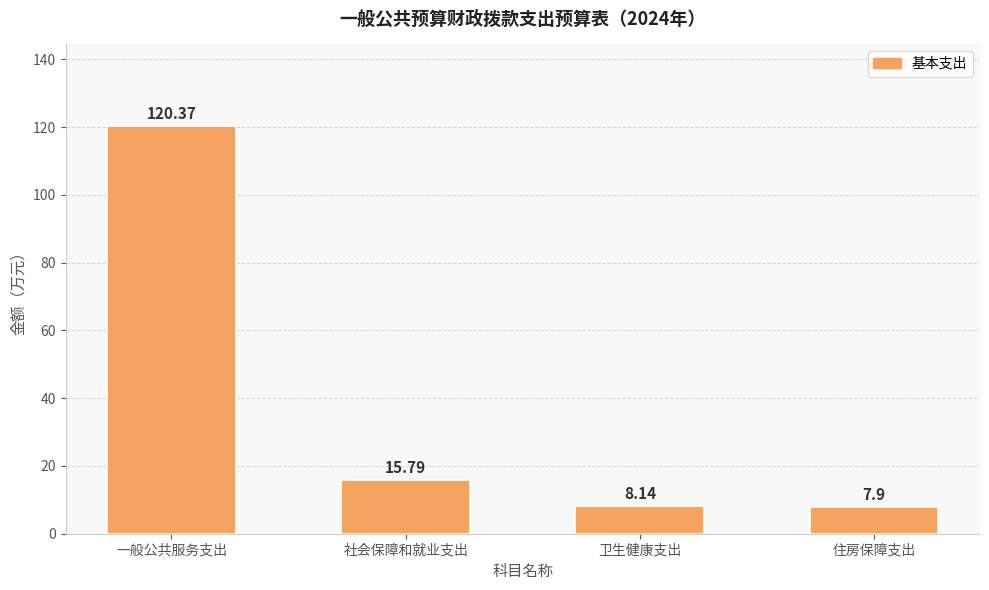

How many values are below 15?

2